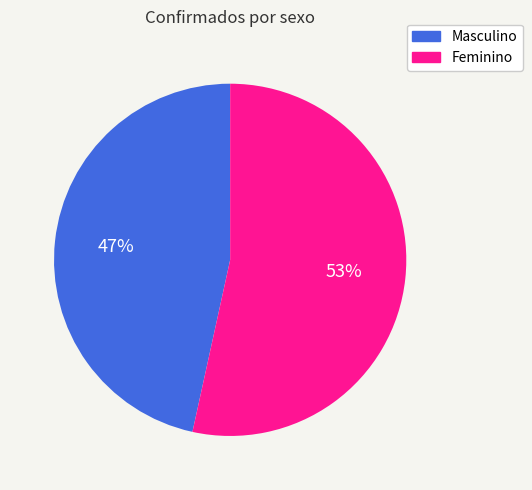

To the nearest percent, what percentage of the pie is Feminino?

53%